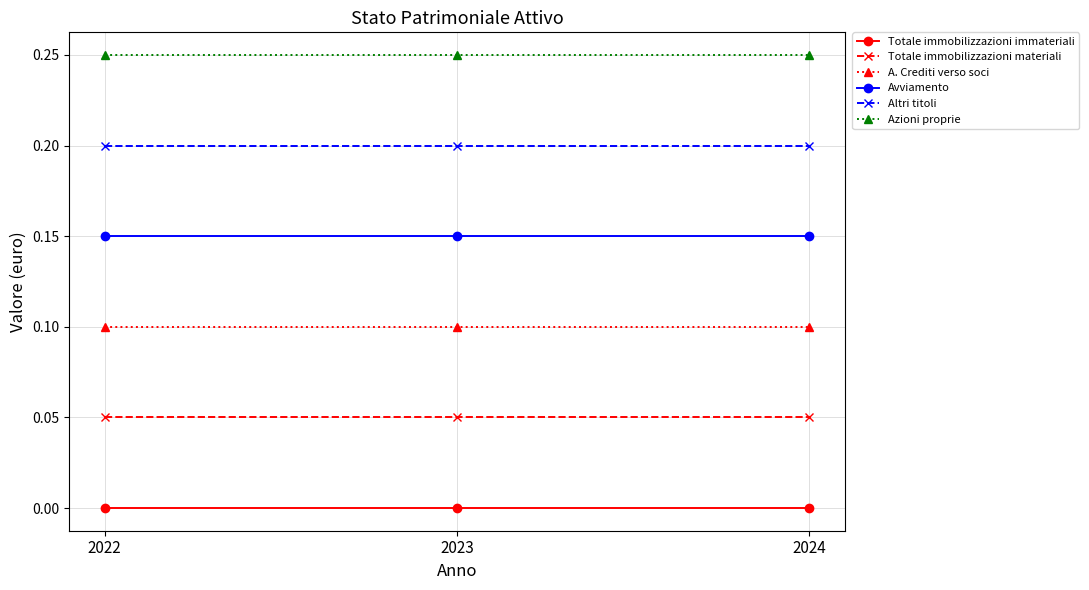

The Totale immobilizzazioni immateriali series shows 0.0 at 2024. True or false?

True